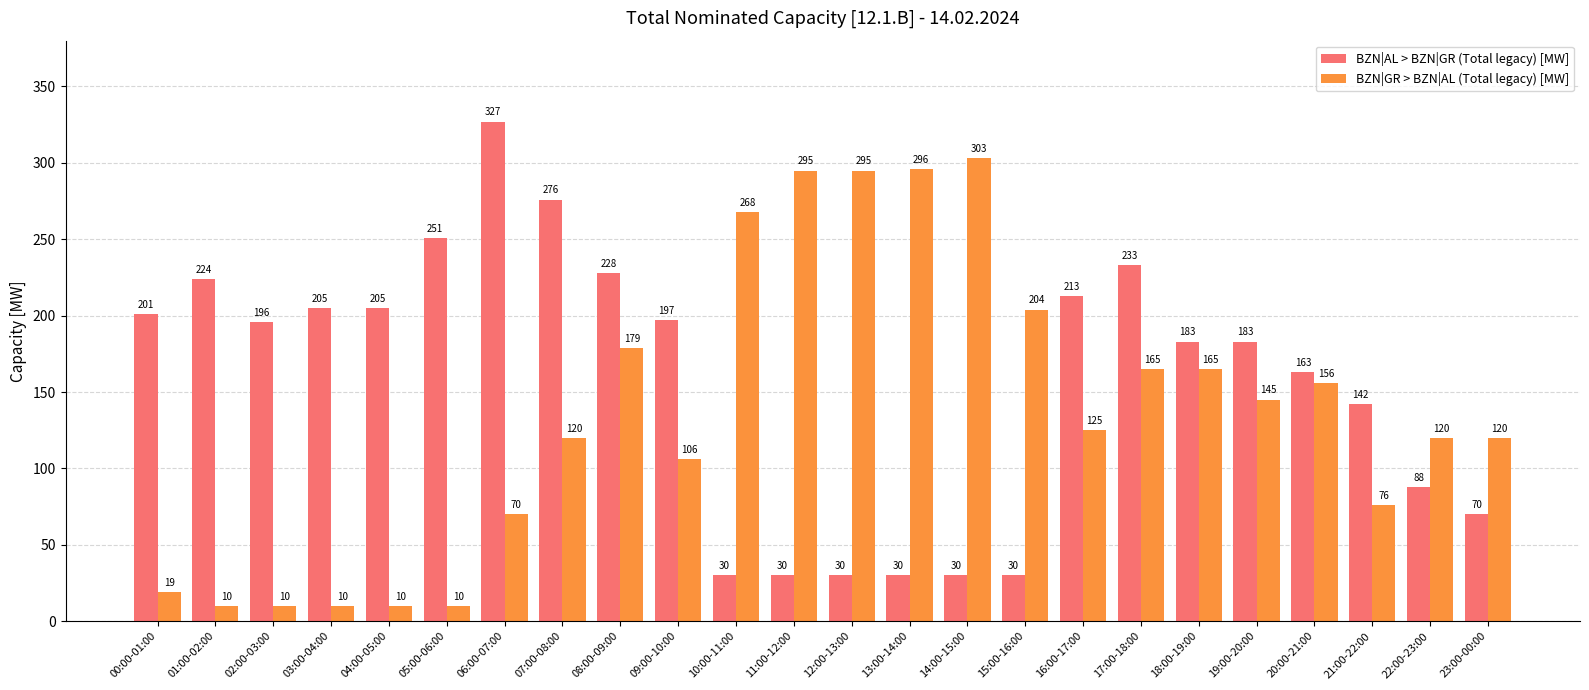

Rank the series at 03:00-04:00 from lowest to highest value.

BZN|GR > BZN|AL (Total legacy) [MW], BZN|AL > BZN|GR (Total legacy) [MW]